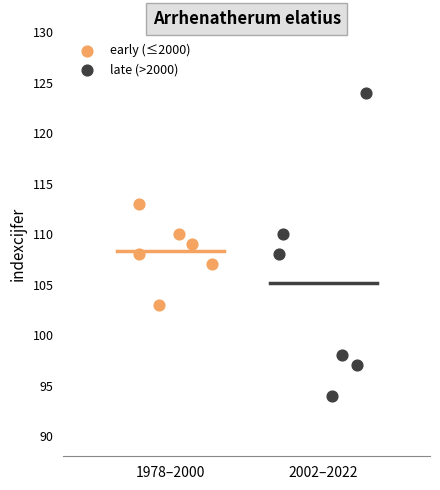

Which series reaches the minimum Y coordinate?

late (>2000)